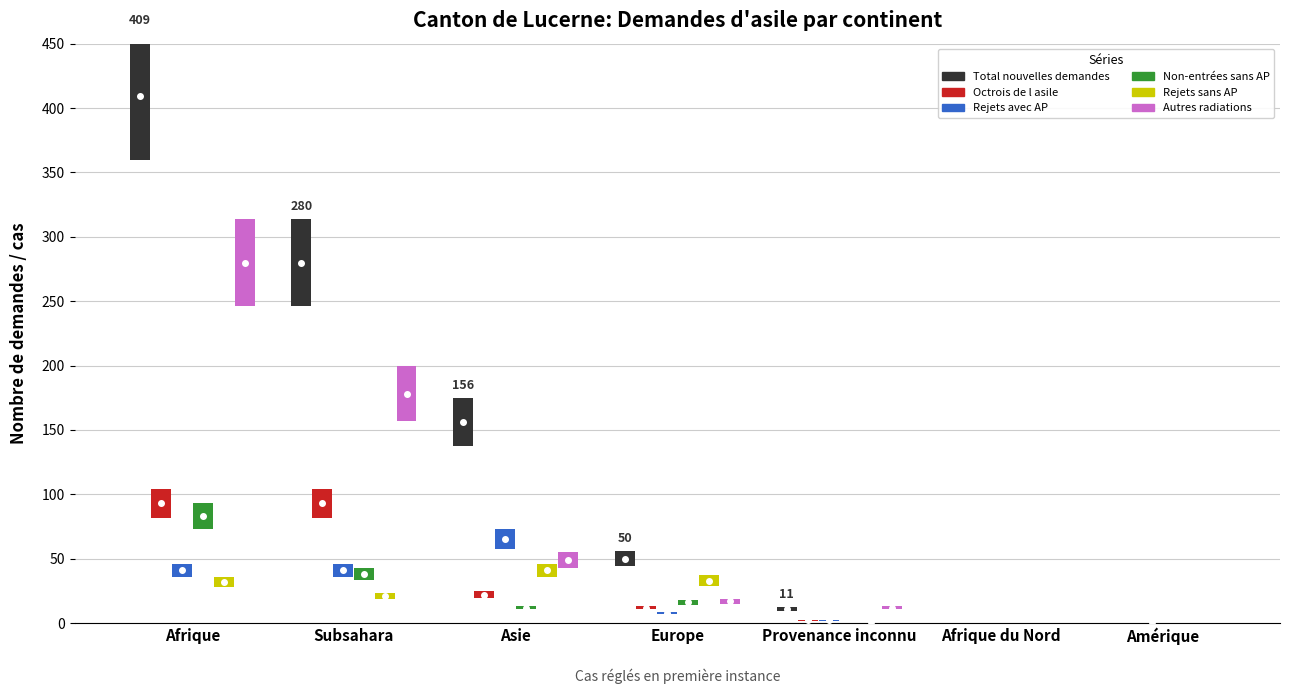

Which series has the largest total across all categories?

Total nouvelles demandes